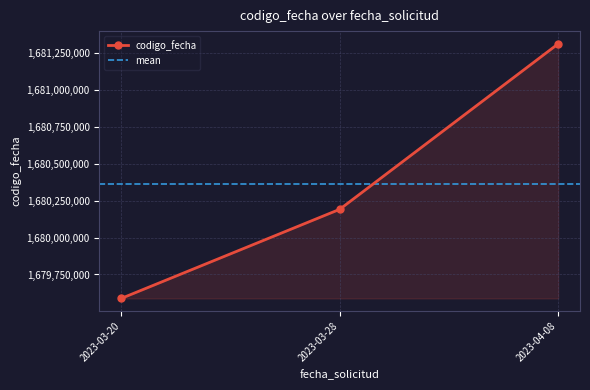

What is the value of the 2nd point from the left?

1680190799